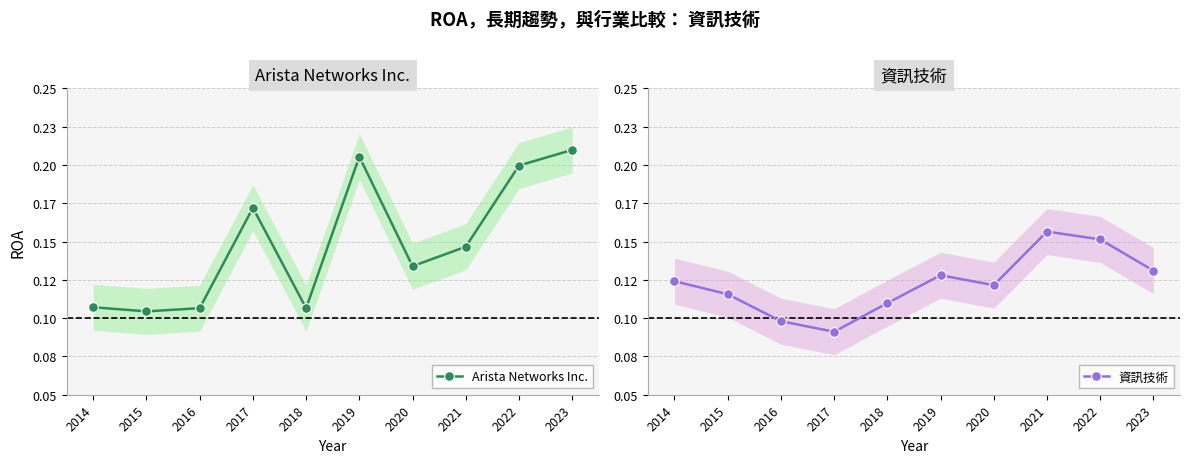

Between 2016 and 2020, which series saw the biggest shift?

Arista Networks Inc.